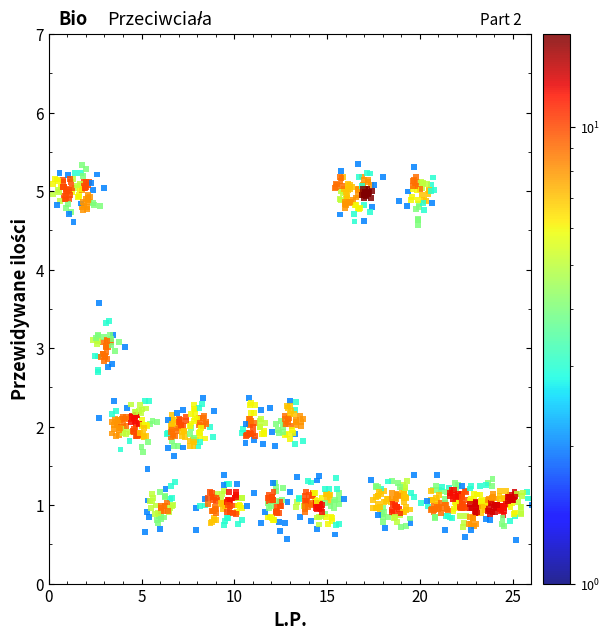

What is the range of X values (max minus min)?

26.0